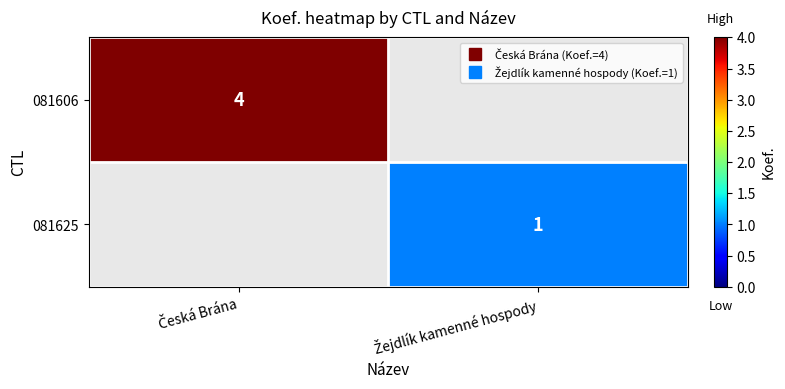

Is the value of 081625 at Česká Brána greater than the value of 081606 at Česká Brána?

No